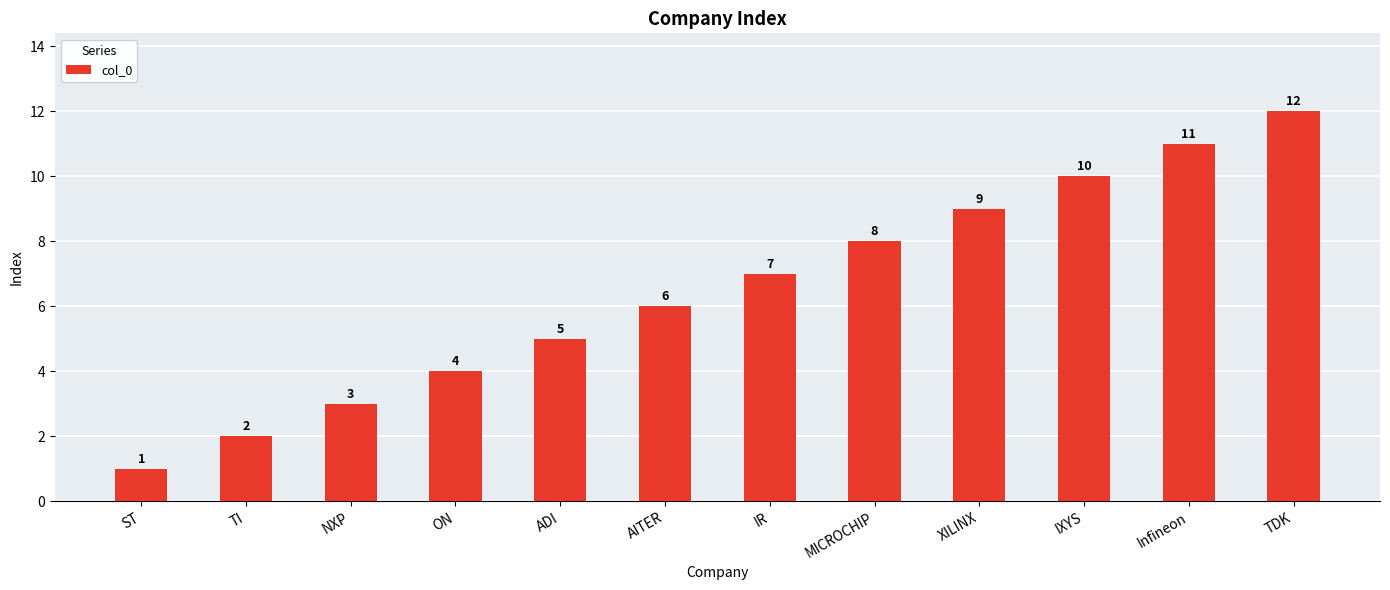

What is the approximate value at IXYS, to the nearest 10?

10